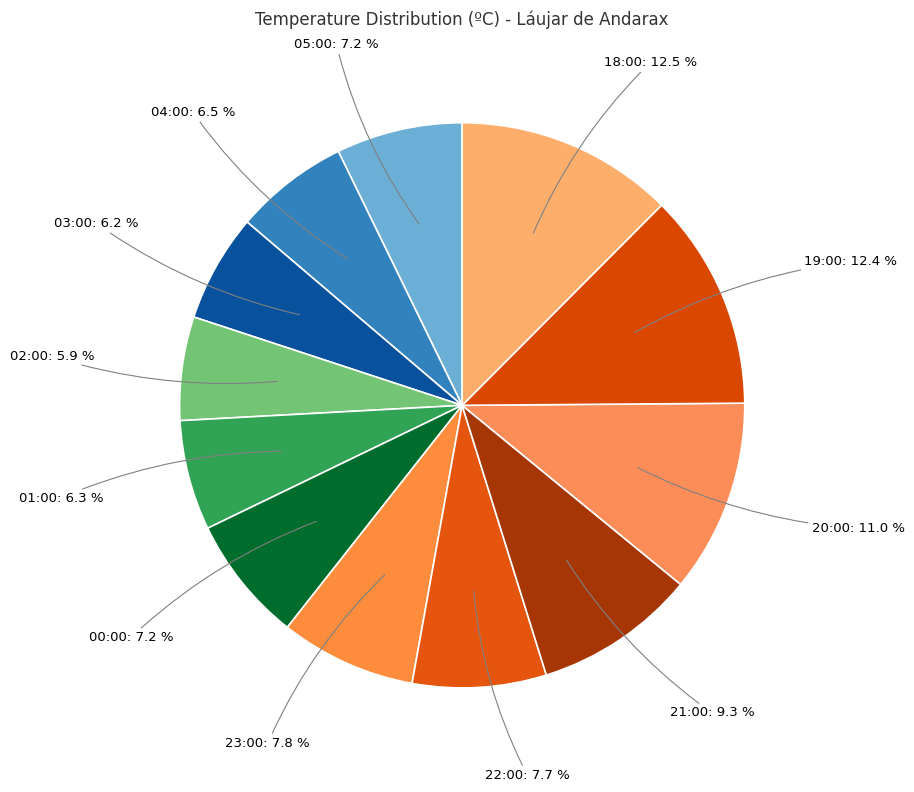

How many segments does this pie chart have?

12